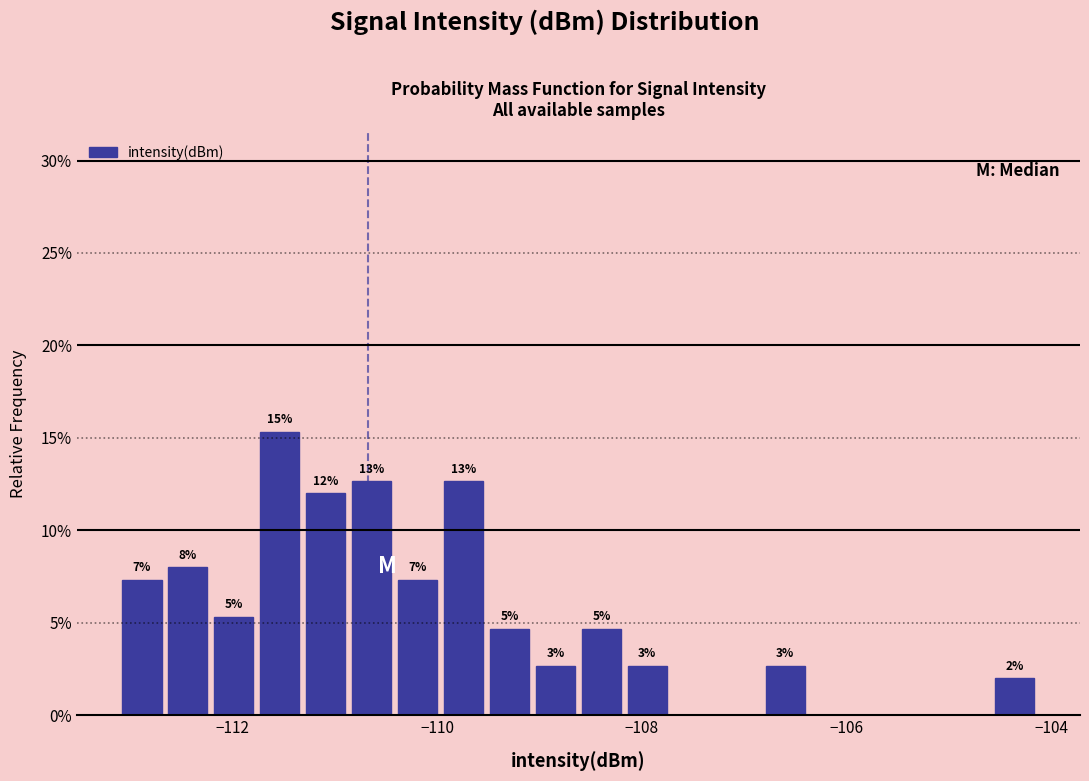

Around what value on the x-axis is the tallest bar? Give the approximate position of its centre, as read against the axis.

-111.6